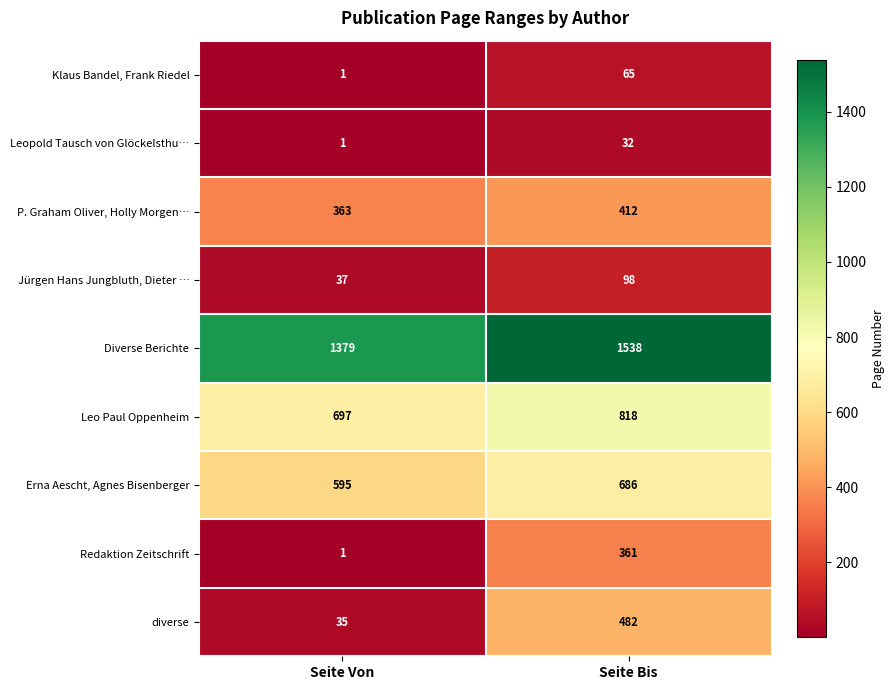

List the series in order of their peak value, highest first.

Diverse Berichte, Leo Paul Oppenheim, Erna Aescht, Agnes Bisenberger, diverse, P. Graham Oliver, Holly Morgen…, Redaktion Zeitschrift, Jürgen Hans Jungbluth, Dieter …, Klaus Bandel, Frank Riedel, Leopold Tausch von Glöckelsthu…